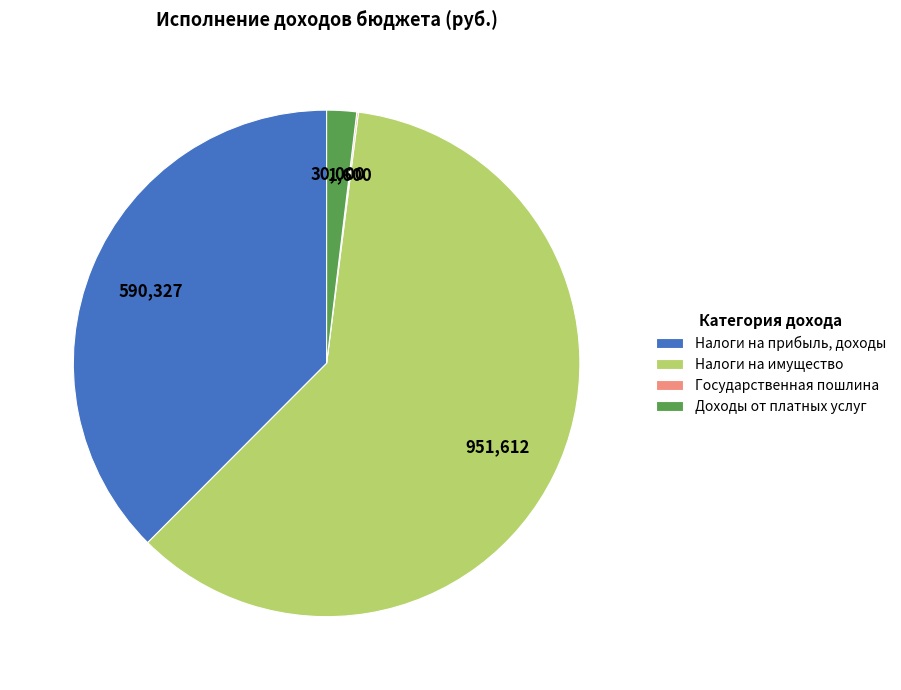

The Налоги на прибыль, доходы slice represents 38% of the pie. True or false?

True